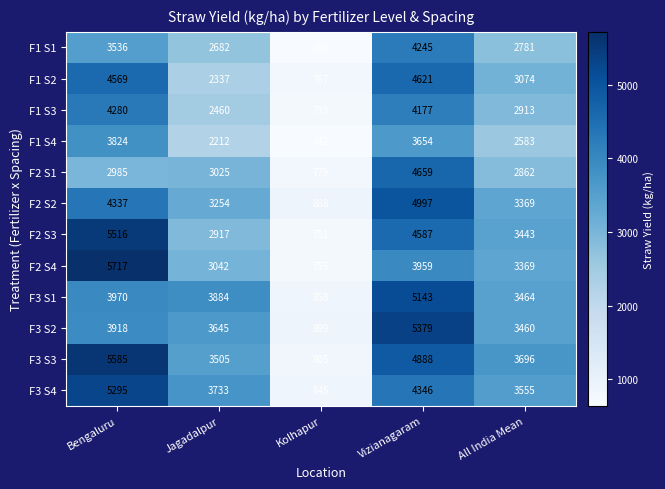

Which series has the largest total across all categories?

F3 S3